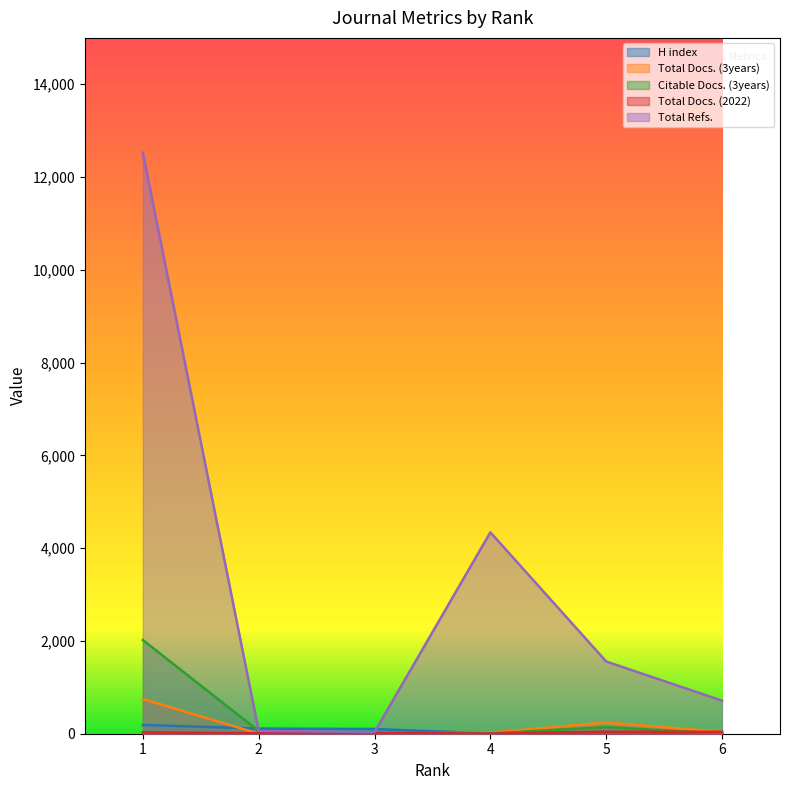

What is the difference between the Citable Docs. (3years) values at 5 and 2?

87